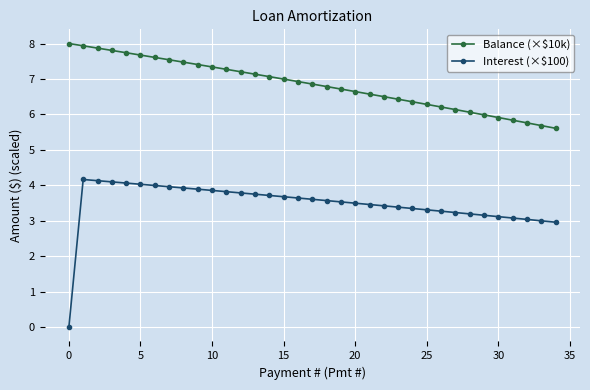

What is the greatest value displayed?

8.0